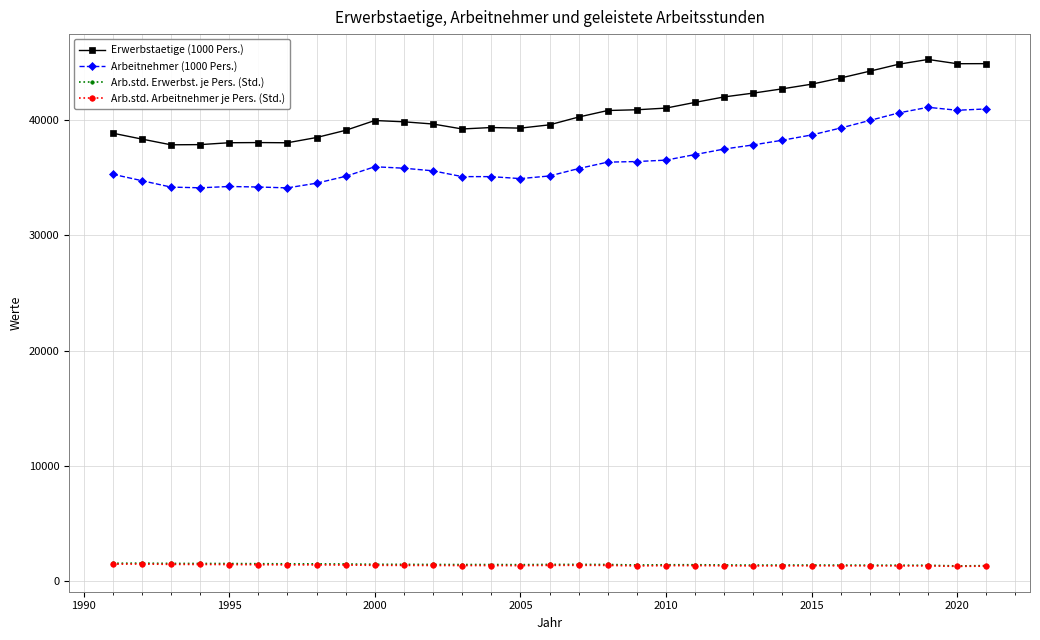

What is the value of the Arbeitnehmer (1000 Pers.) point at the 27th from the left?

39978.0